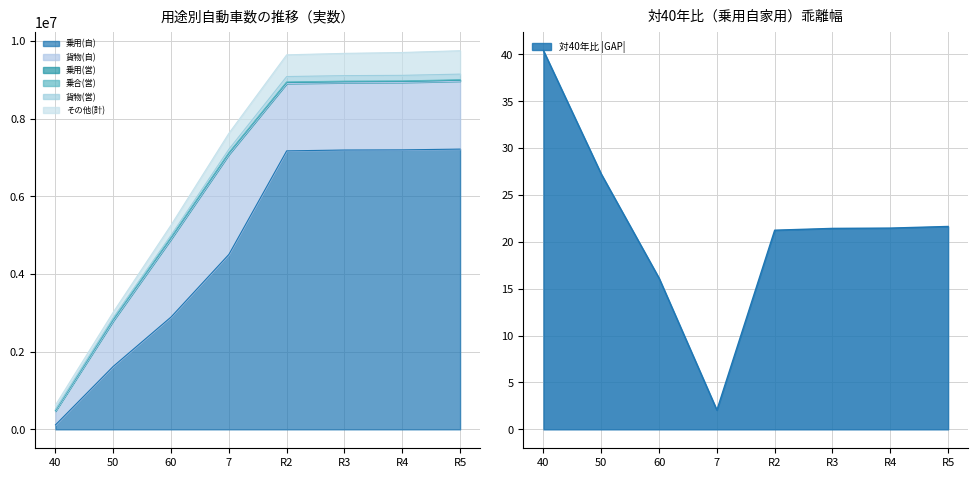

Reading right to left, what are all the values shown in this chart?

貨物(営): R5=144713	R4=143927	R3=142176	R2=139361	7=90224	60=57463	50=42390	40=21546
貨物(自): R5=1748522	R4=1737091	R3=1734202	R2=1733839	7=2573166	60=2004853	50=1171471	40=354947
乗合(営): R5=12448	R4=12646	R3=13065	R2=13708	7=12593	60=11812	50=10985	40=9532
乗用(営): R5=25113	R4=25425	R3=26035	R2=26727	7=32406	60=33023	50=31986	40=16540
乗用(自): R5=7217129	R4=7197232	R3=7193513	R2=7171554	7=4504194	60=2893192	50=1621706	40=114480
その他(計): R5=603047	R4=588980	R3=573188	R2=559815	7=410858	60=260953	50=138744	40=106998